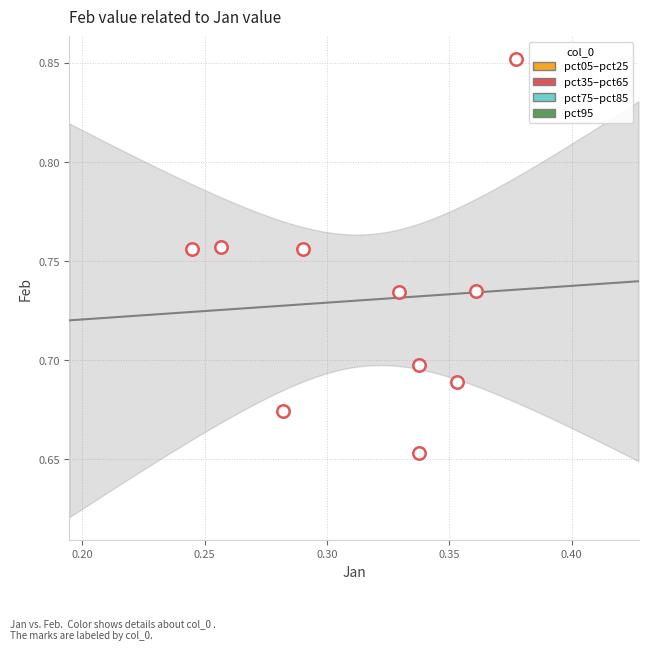

What is the average X value?

0.3